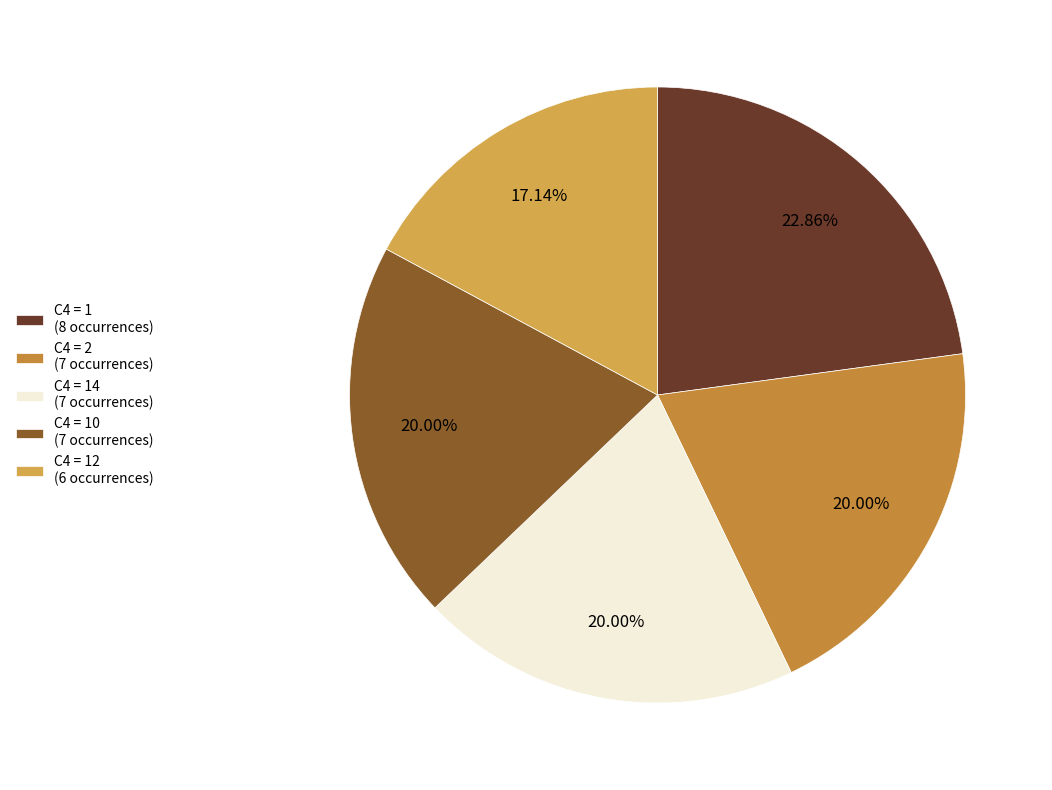

Count the number of slices in the pie.

5